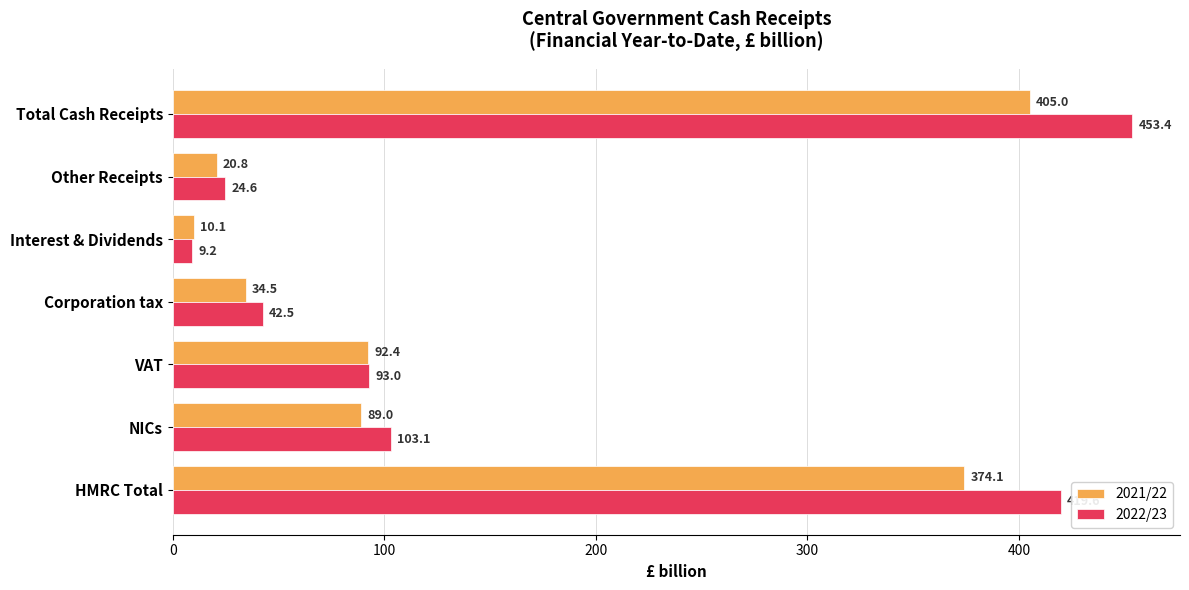

List the series in order of their overall mean, highest first.

2022/23, 2021/22